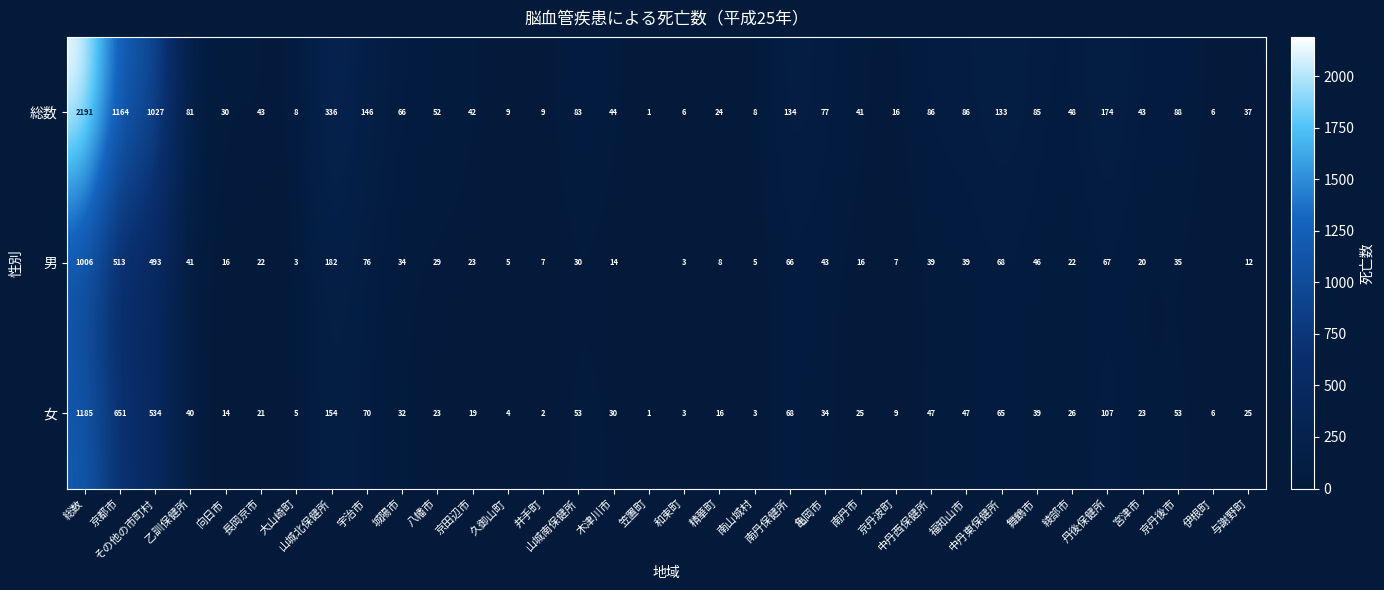

What is the average value of the 女 series?

101